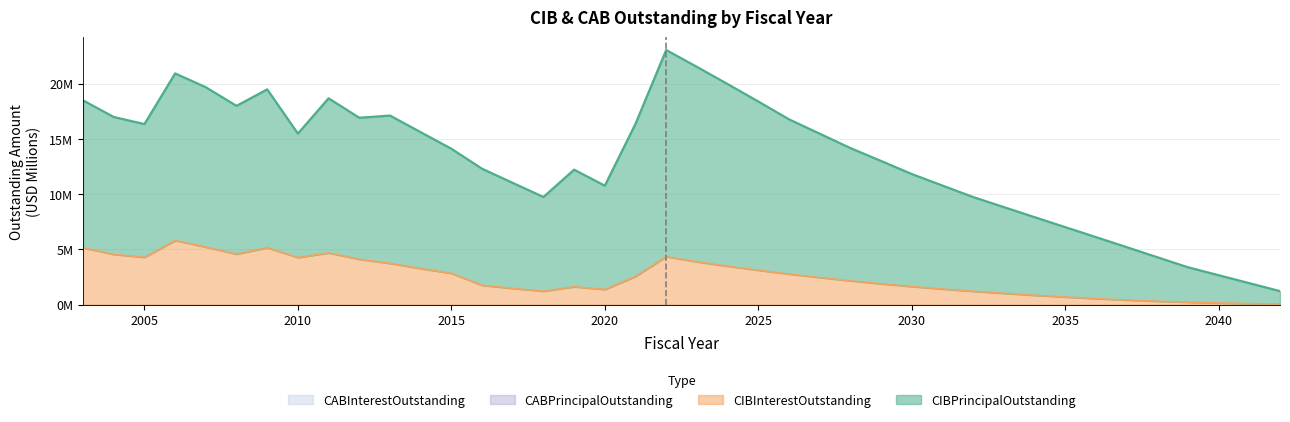

What is the maximum value shown in the chart?

23.1